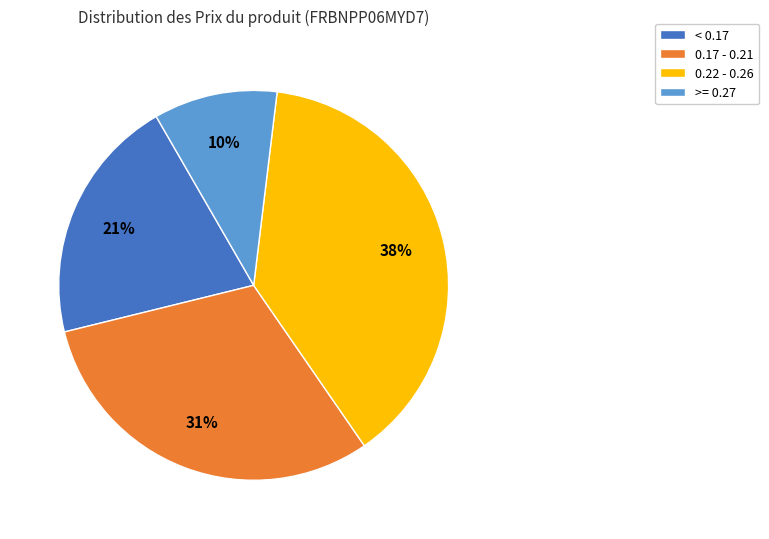

Combined, do 0.17 - 0.21 and 0.22 - 0.26 account for over 50%?

Yes